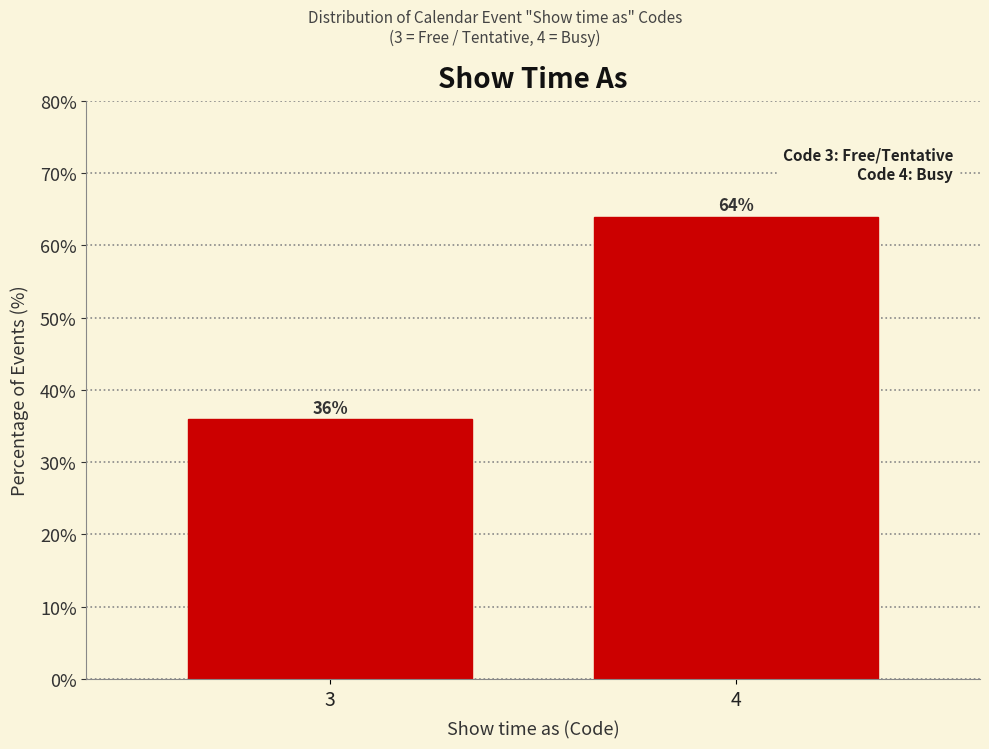

Reading left to right, what are all the values shown in this chart?

3=36	4=64